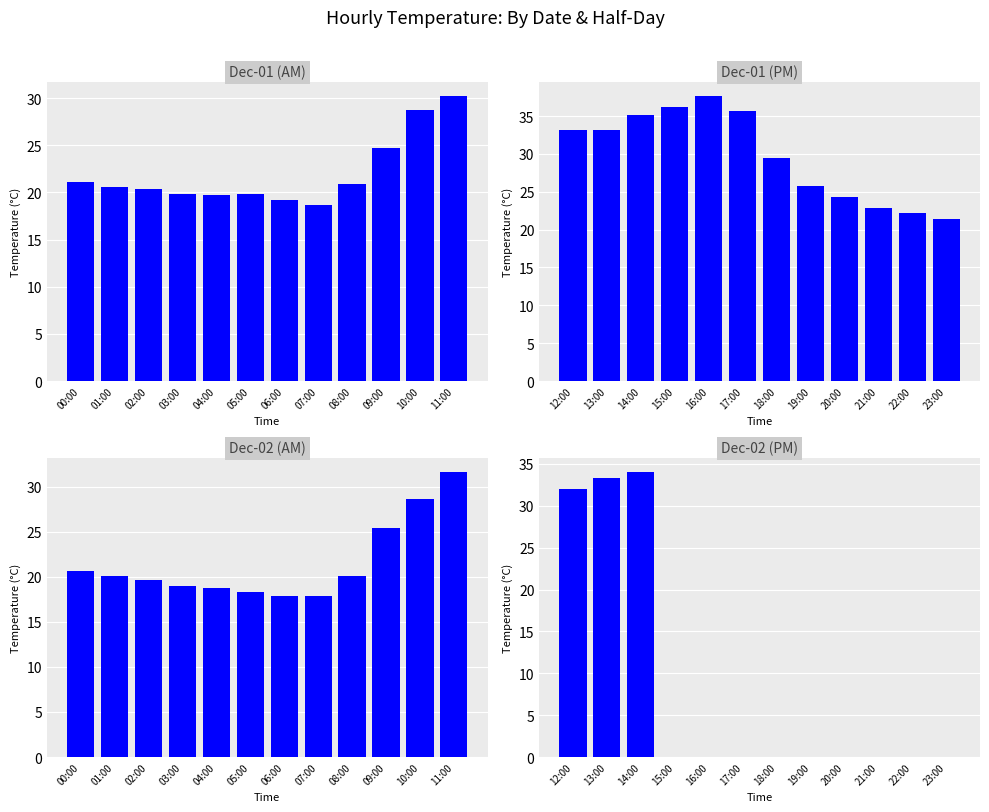

Which series has the largest range (max minus min)?

Dec-02 (PM)